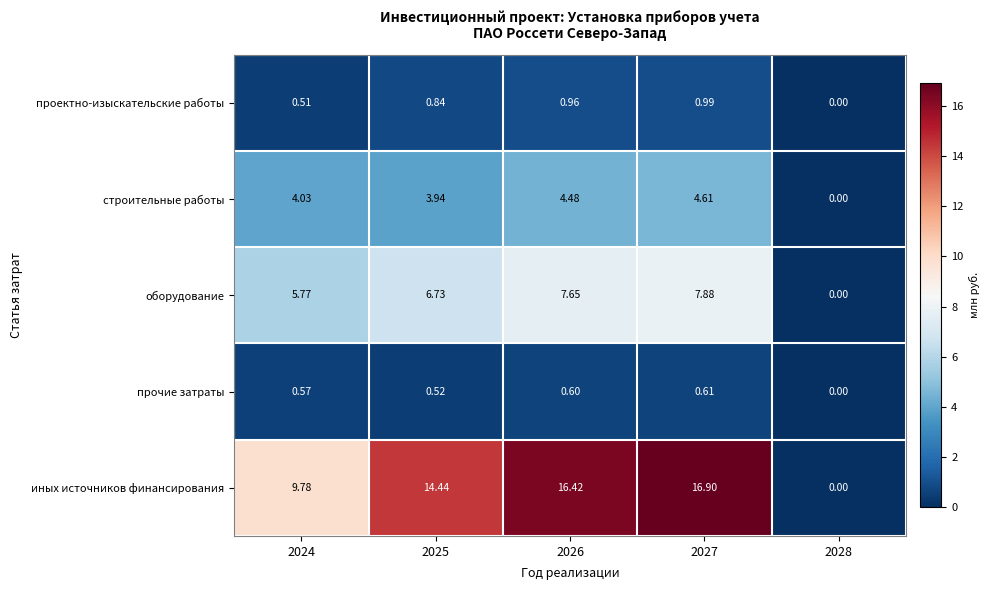

Which series changed the most between 2024 and 2027?

иных источников финансирования